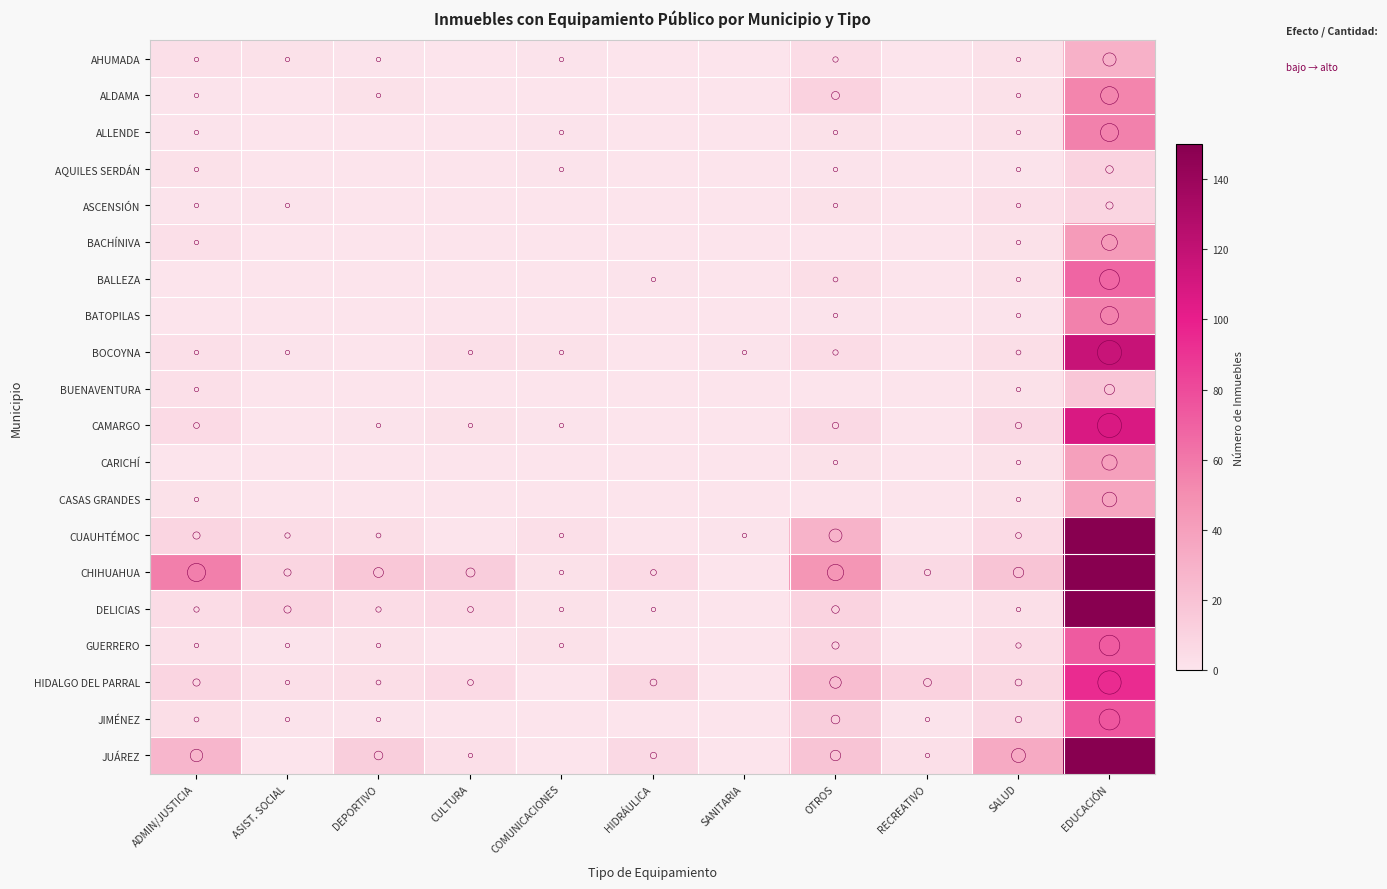

Between EDUCACIÓN and SALUD, which is larger?

EDUCACIÓN